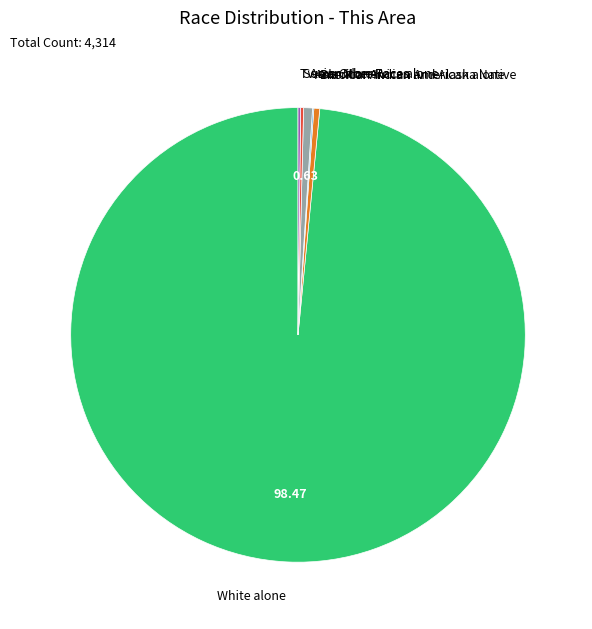

Which category has the biggest portion of the pie?

White alone